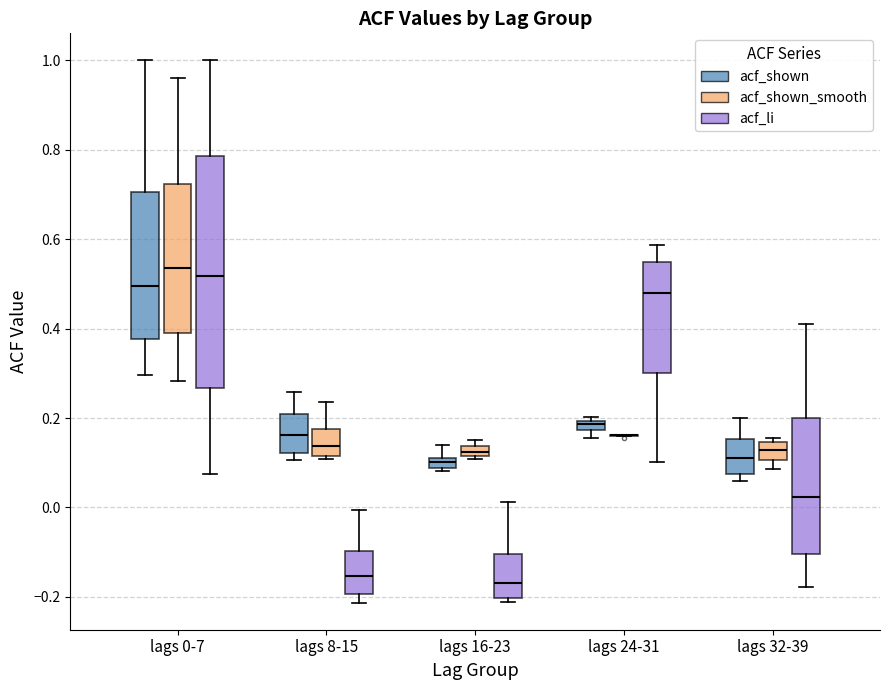

Comparing the boxes themselves (not the whiskers), which one is the tallest?

lags 0-7 (acf_li)